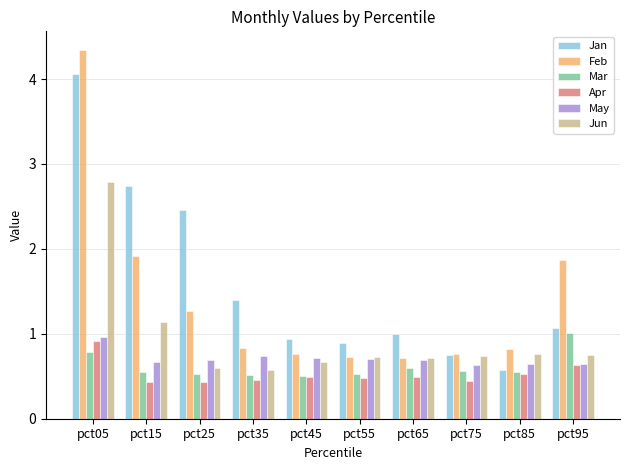

How many categories are shown in the chart?

10